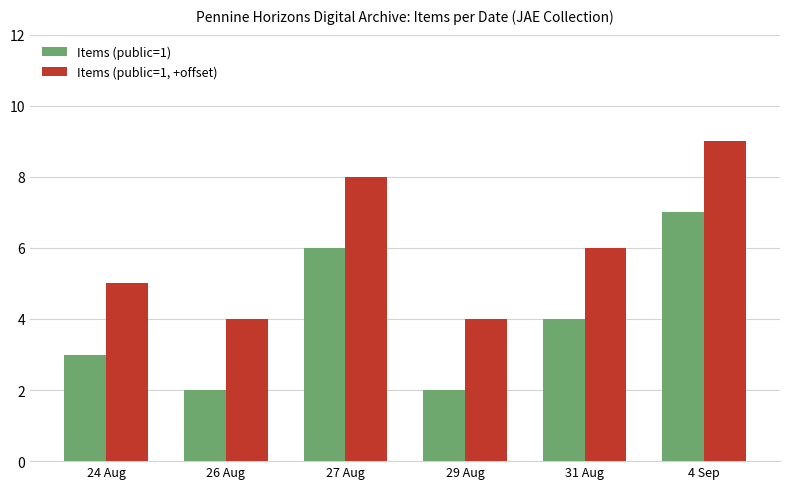

How many distinct data groups are displayed?

2